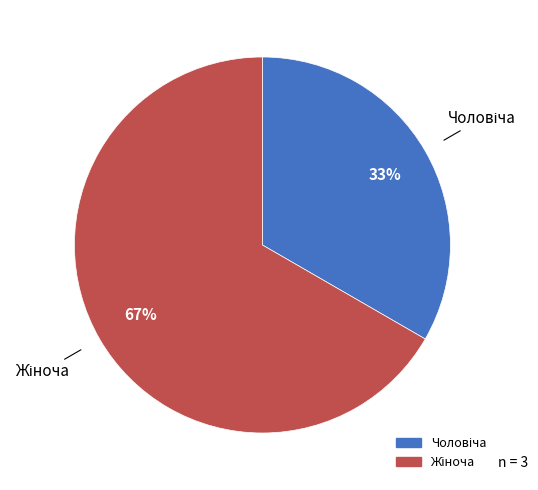

Is there any slice that represents more than half of the pie?

Yes